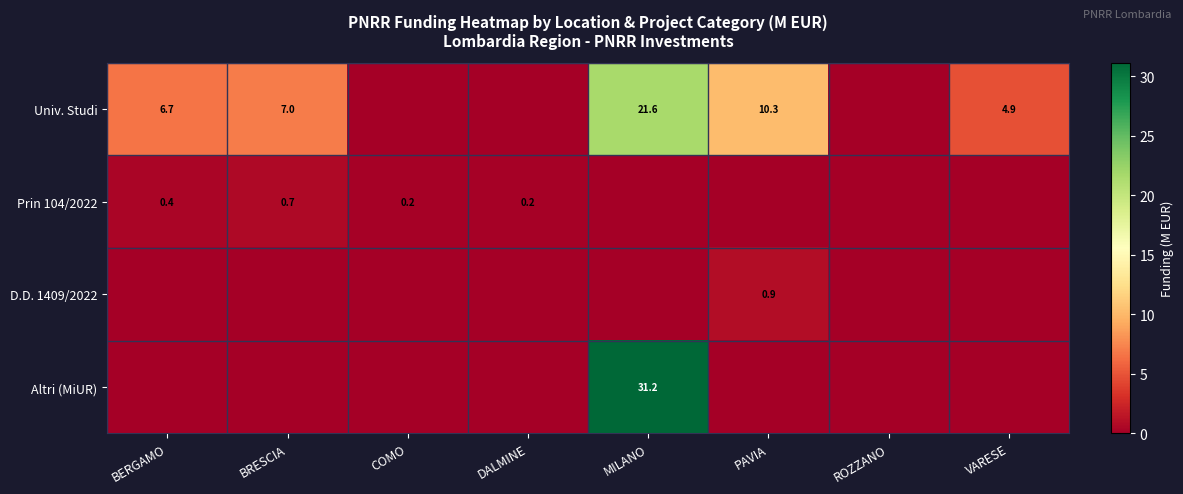

Is the value of Prin 104/2022 at DALMINE greater than the value of Altri (MiUR) at MILANO?

No